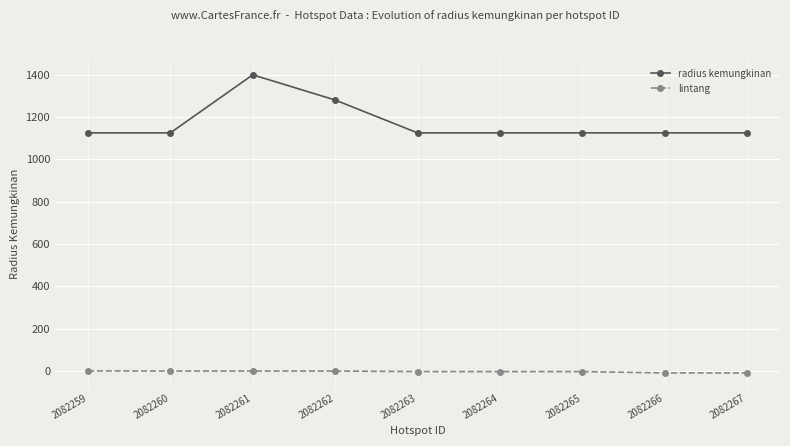

Does the chart display data point markers on the line(s)?

Yes